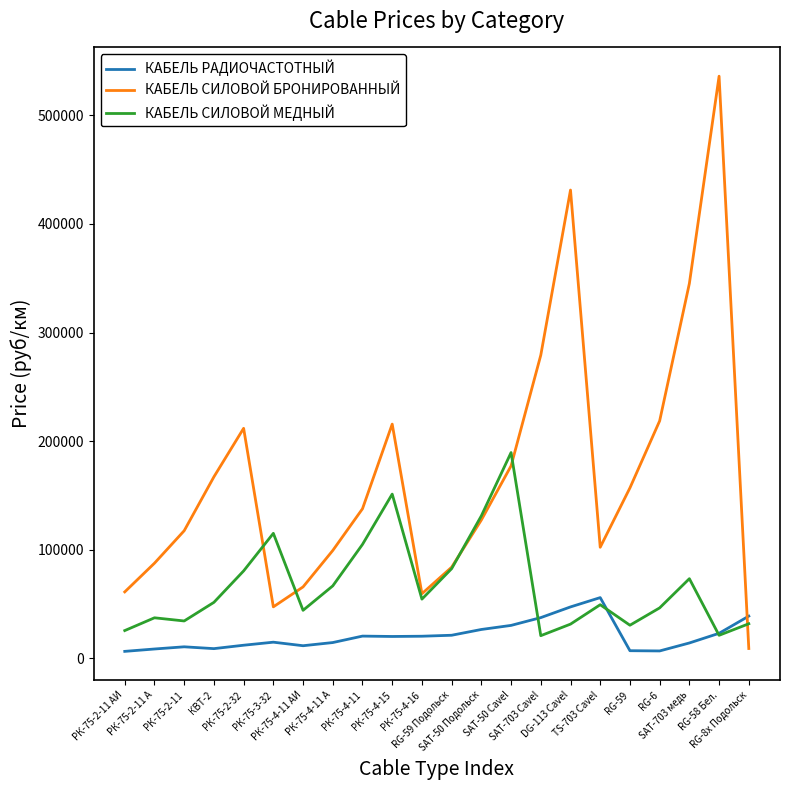

What is the average value of the КАБЕЛЬ СИЛОВОЙ МЕДНЫЙ series?

67045